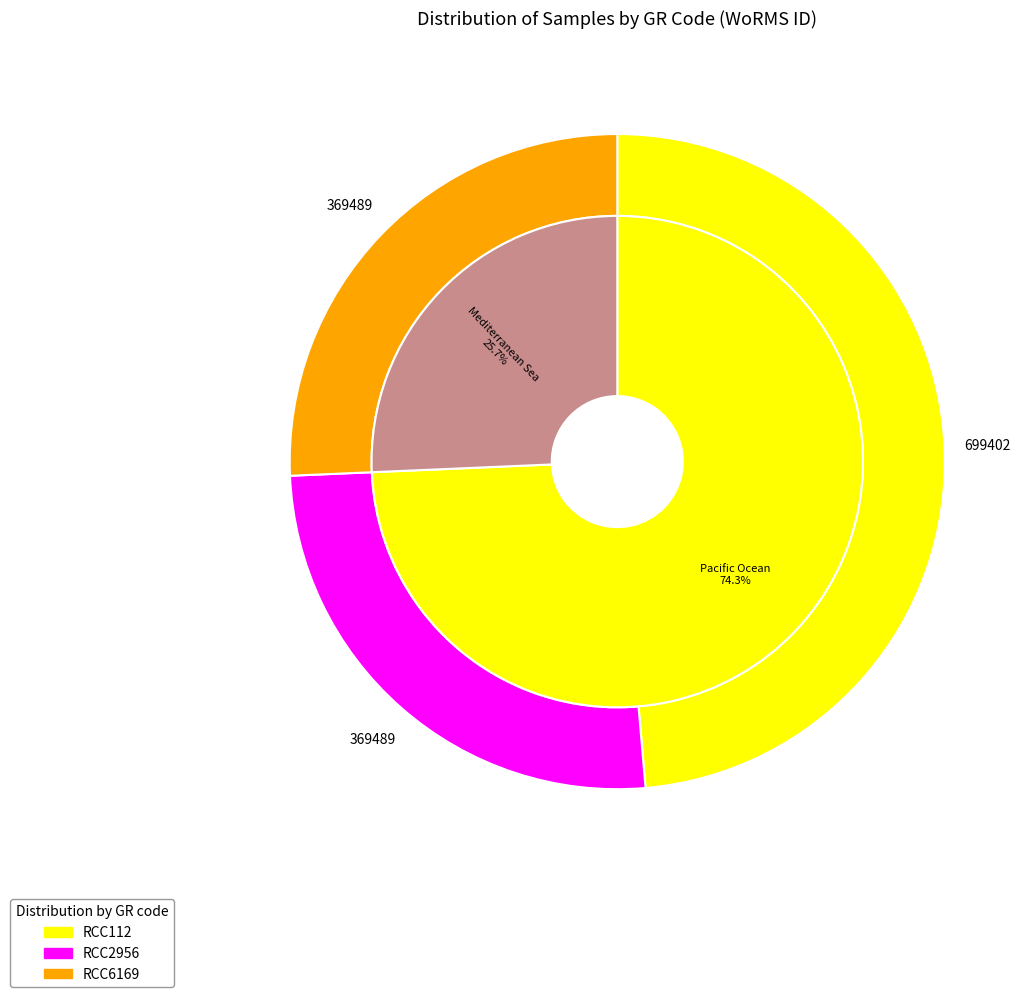

Which category has the biggest portion of the pie?

RCC112